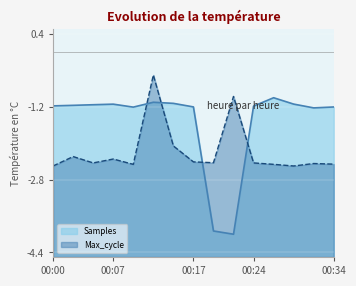

What is the difference between the second highest and second lowest values in the Max_cycle series?

1.5